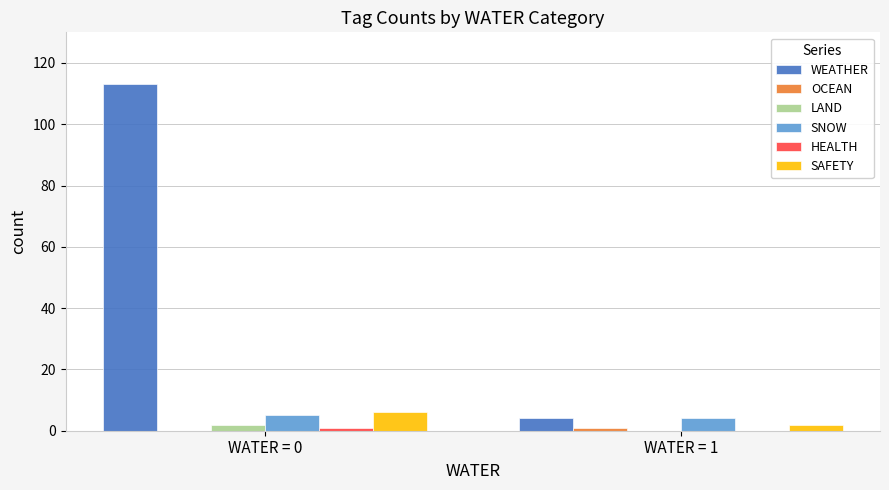

How many categories are shown in the chart?

2